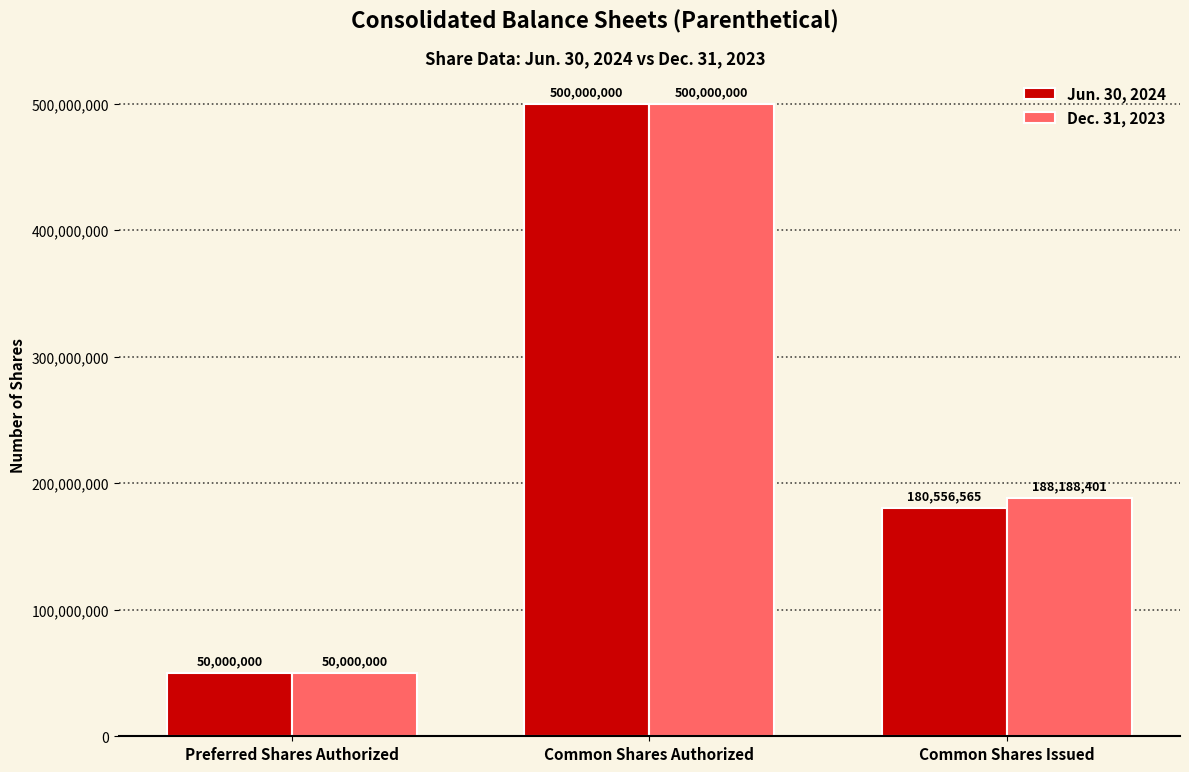

What are all the series names shown in the legend?

Jun. 30, 2024, Dec. 31, 2023